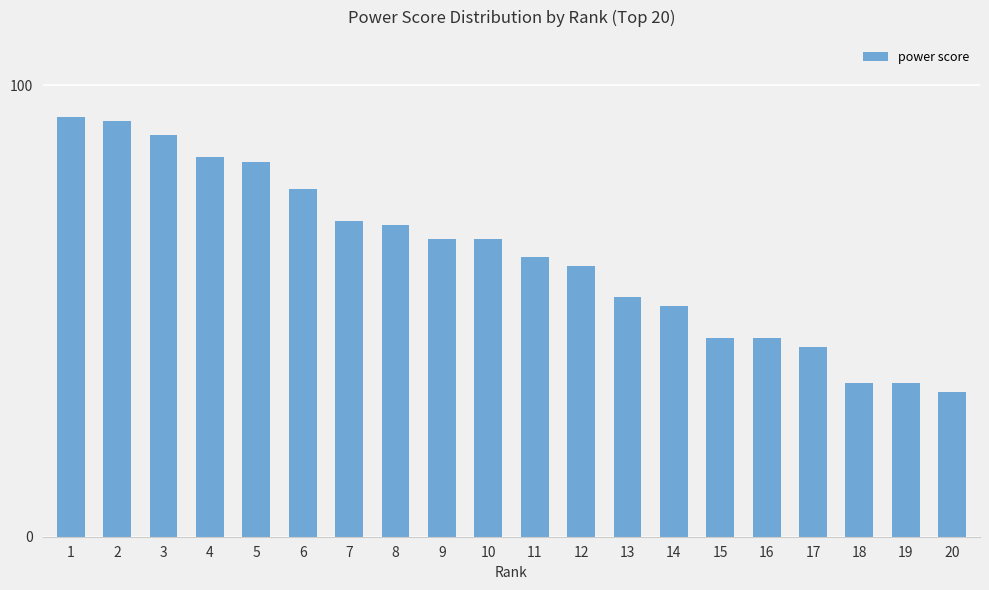

The value at 15 is 63. True or false?

False